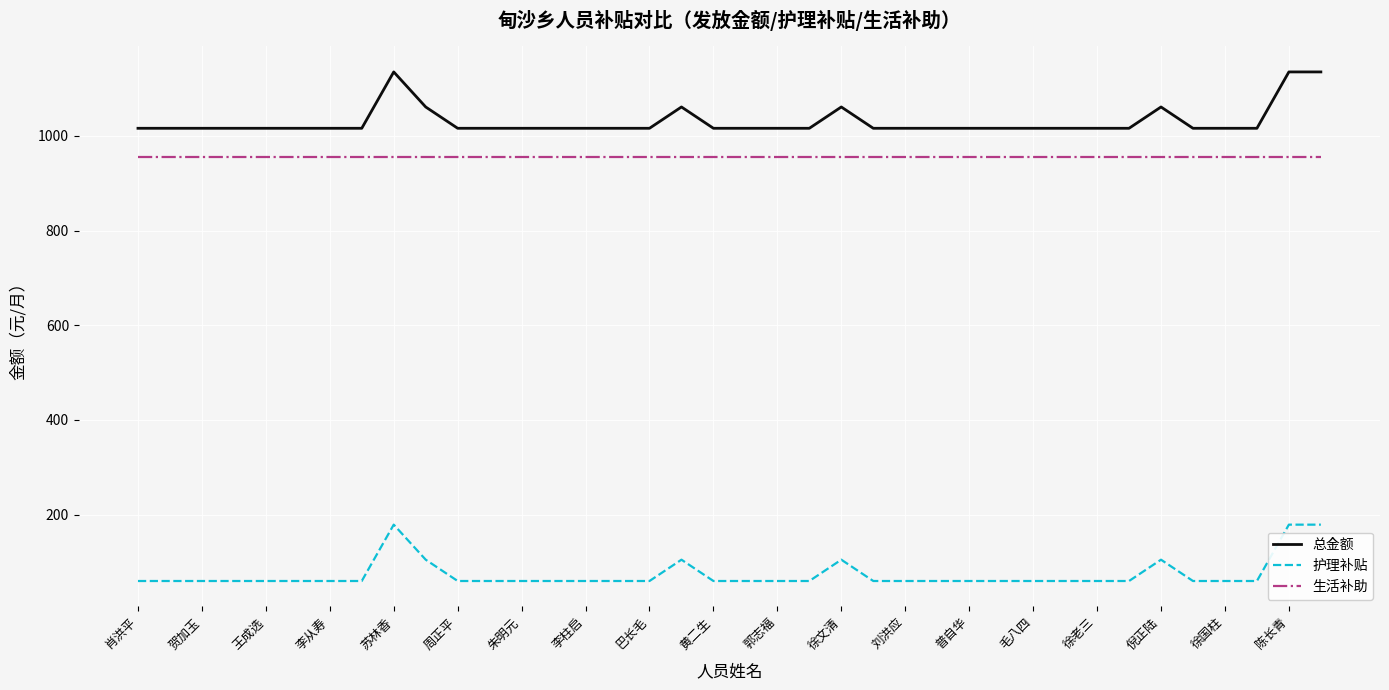

What is the minimum value for 总金额?

1016